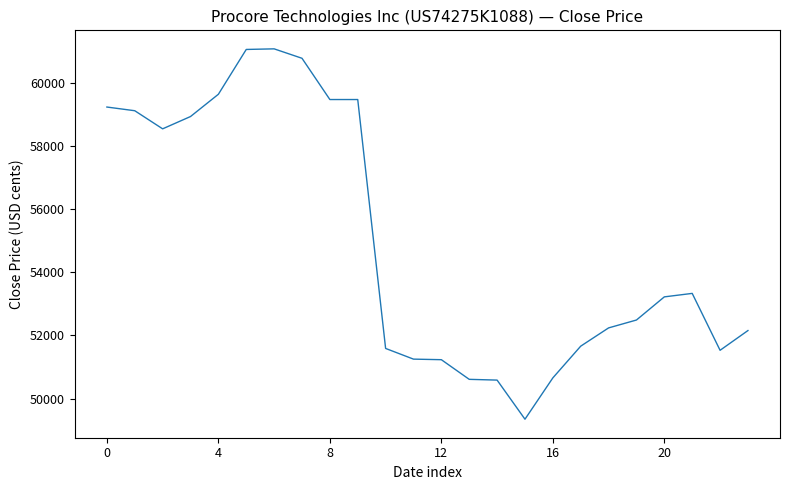

What is the maximum value shown in the chart?

61088